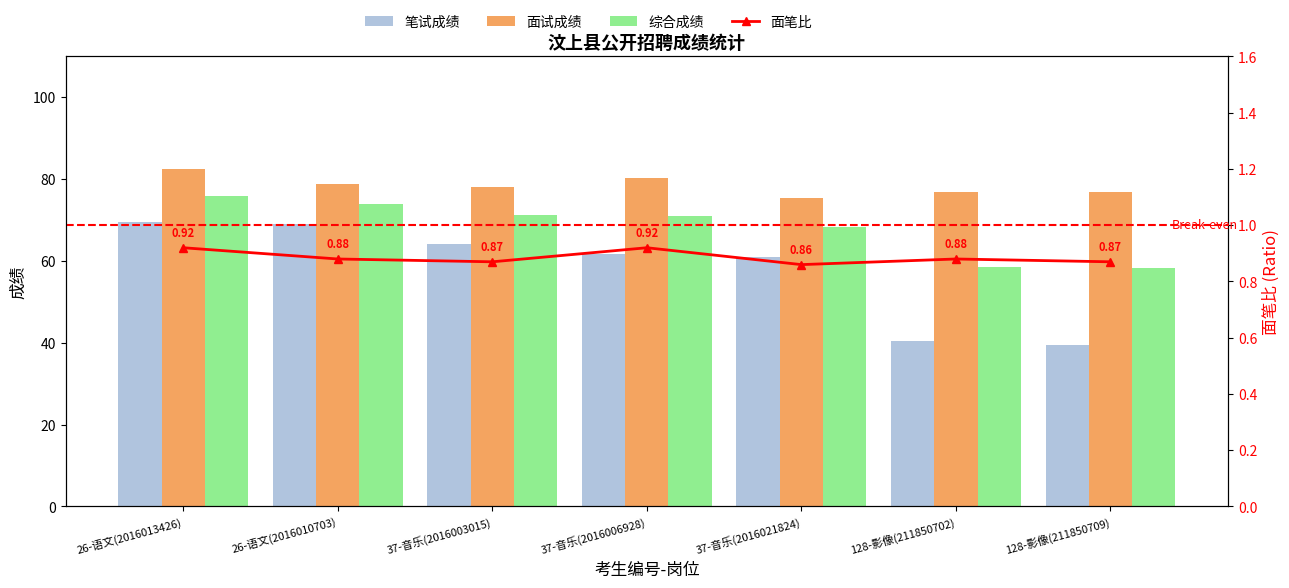

What is the difference between the maximum and second lowest values in the 面试成绩 series?

5.6